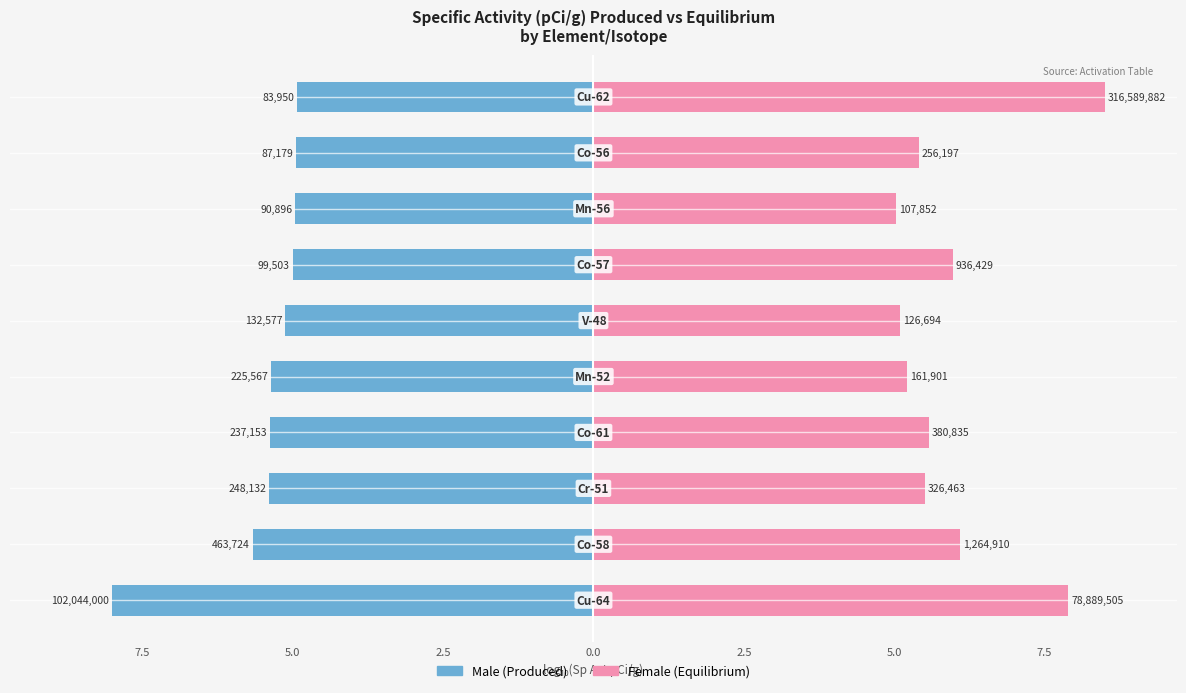

Is it true that Male equals -5.0 at 5.0?

True